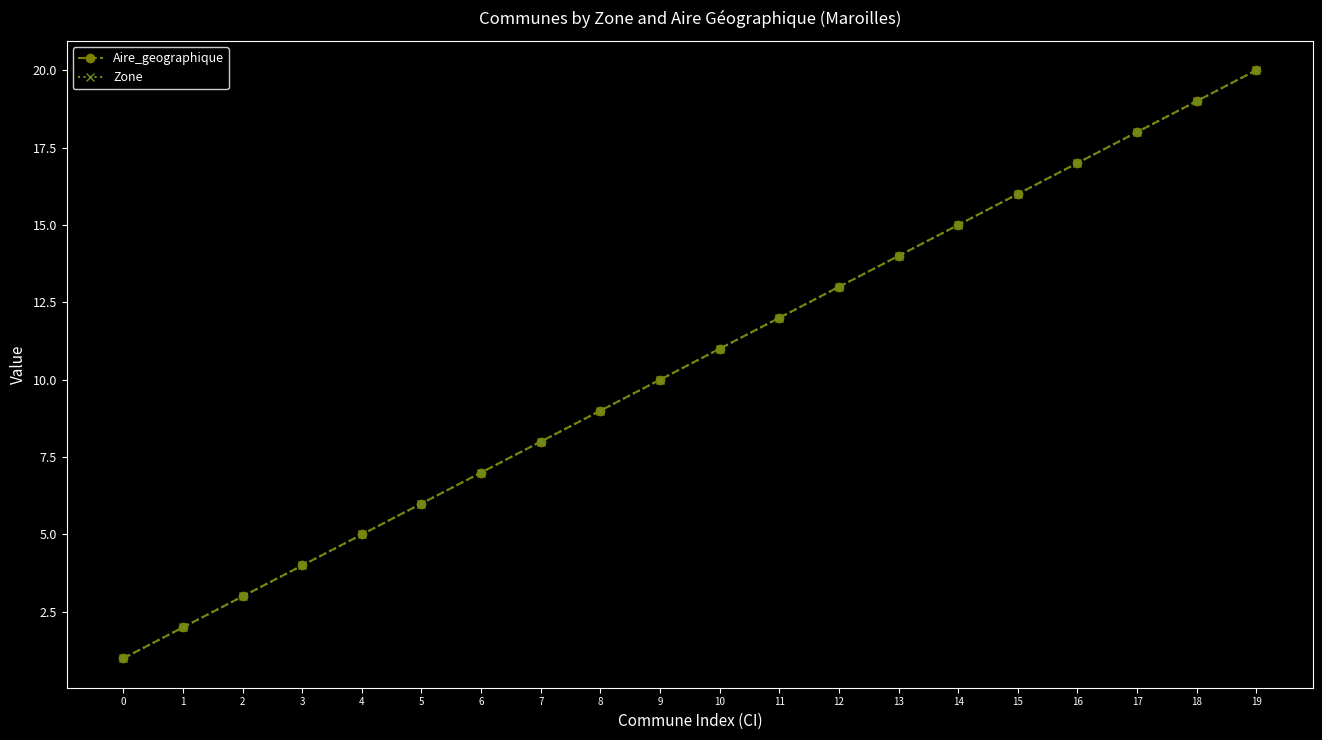

Reading left to right, extract all data points from this chart.

Aire_geographique: 1	2	3	4	5	6	7	8	9	10	11	12	13	14	15	16	17	18	19	20
Zone: 1	2	3	4	5	6	7	8	9	10	11	12	13	14	15	16	17	18	19	20